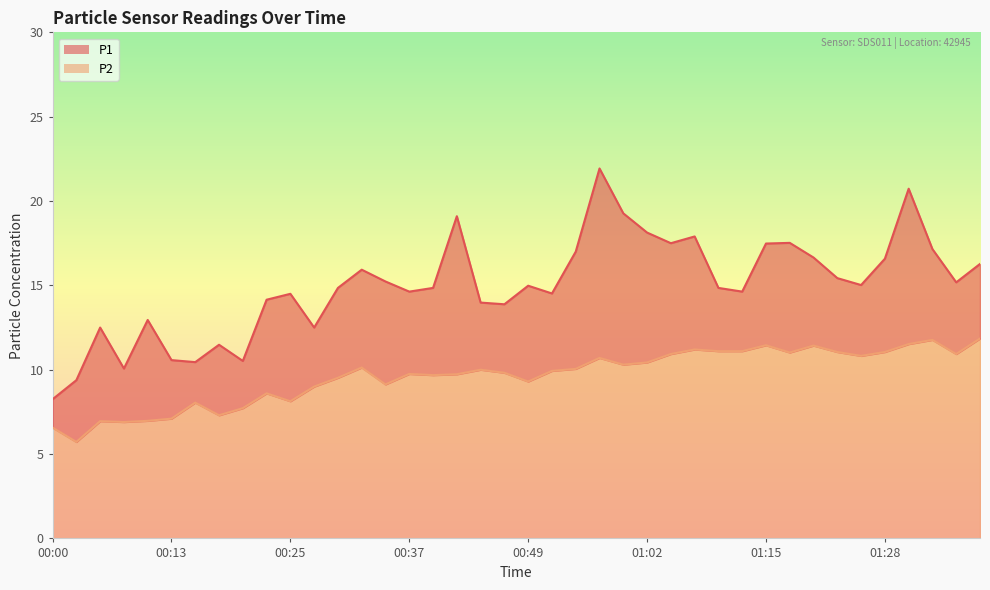

Is it true that P1 equals 5.3 at 01:31?

False